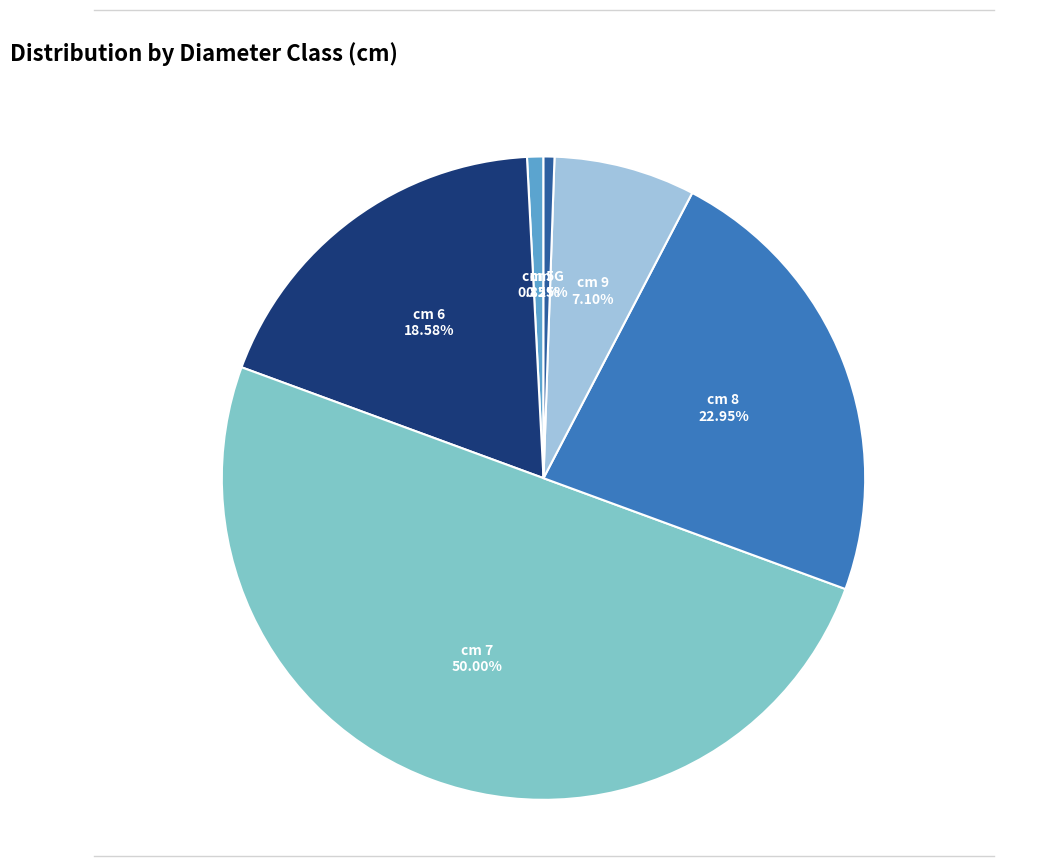

To the nearest percent, what is the average slice percentage?

17%